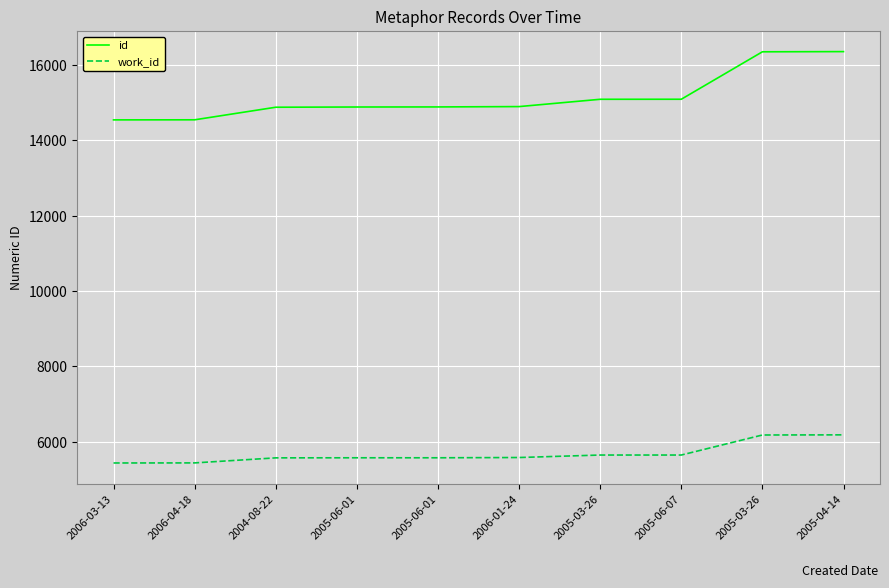

The work_id series shows 5572 at 2004-08-22. True or false?

True